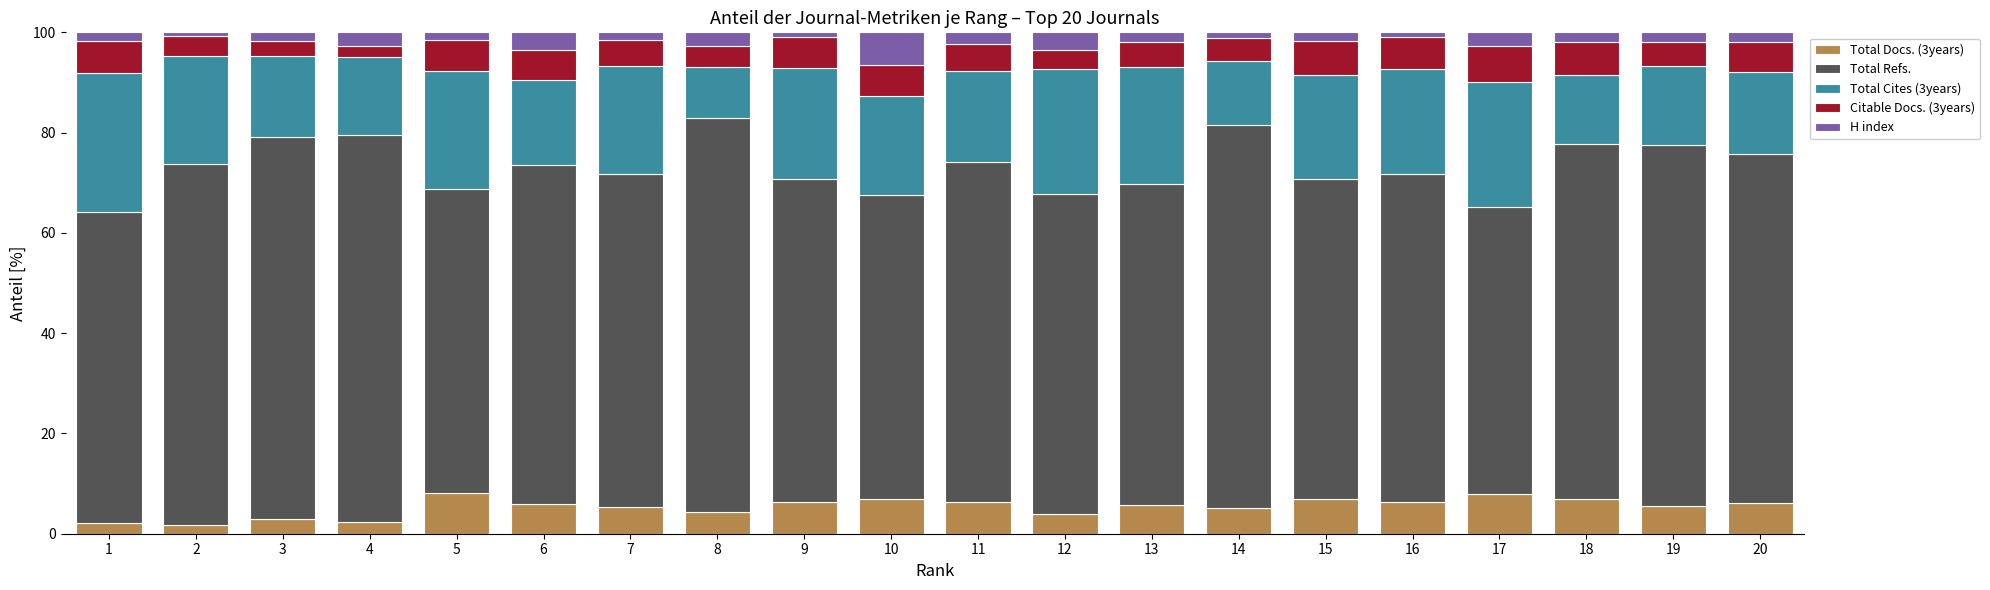

What are all the series names shown in the legend?

Total Docs. (3years), Total Refs., Total Cites (3years), Citable Docs. (3years), H index